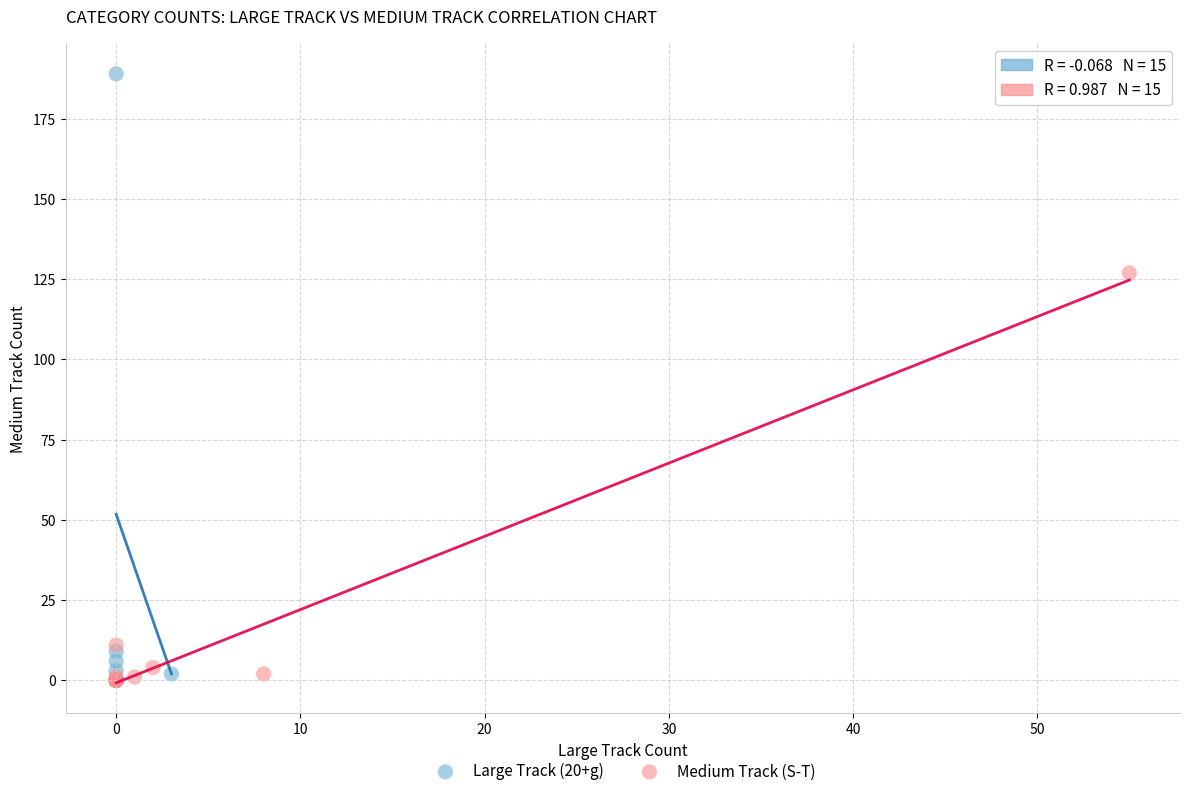

Which series contains the highest Y value?

Large Track (20+g)